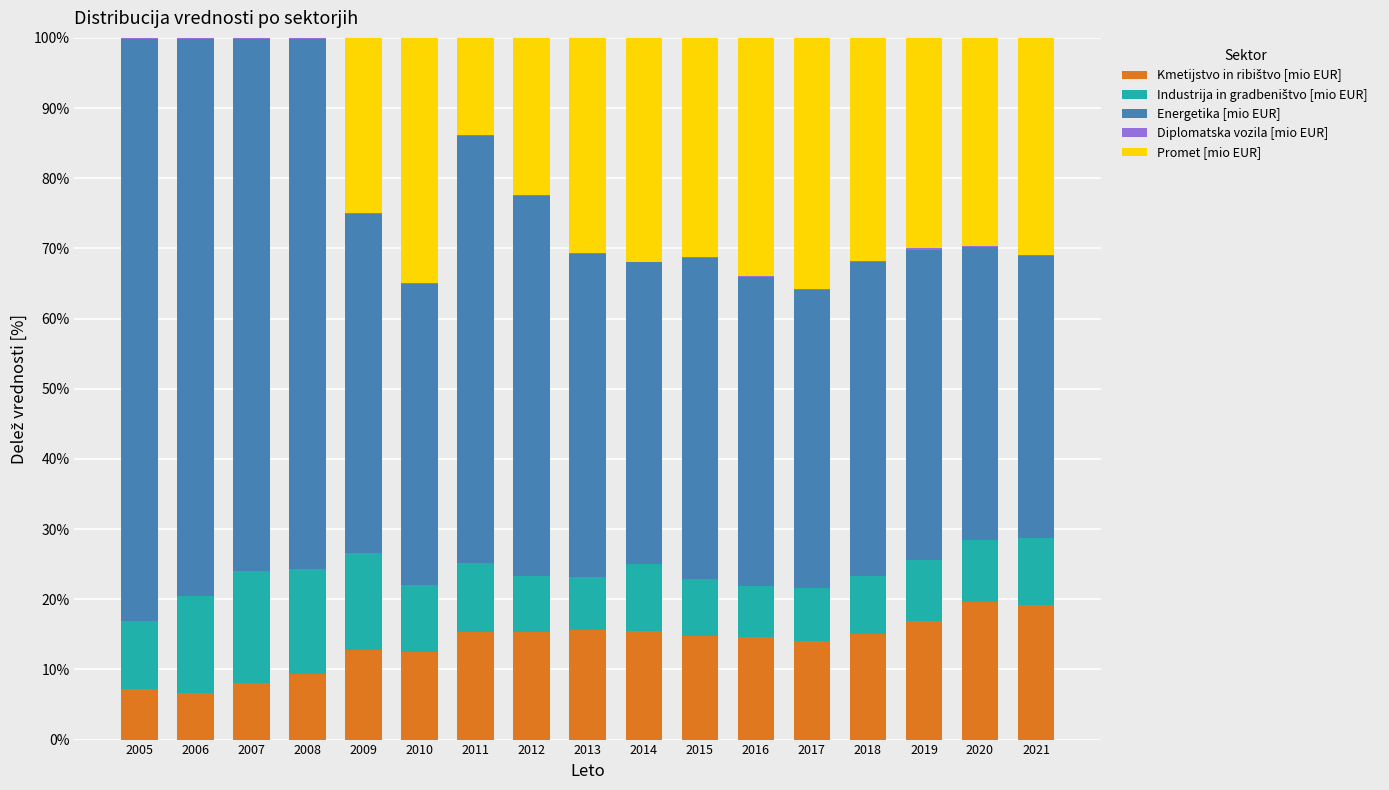

Count the number of categories in the chart.

17